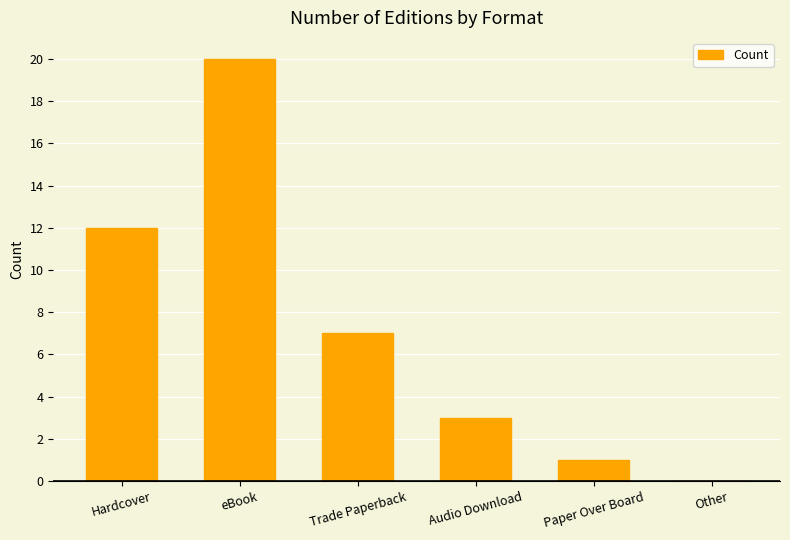

Reading left to right, extract all data points from this chart.

Hardcover=12	eBook=20	Trade Paperback=7	Audio Download=3	Paper Over Board=1	Other=0